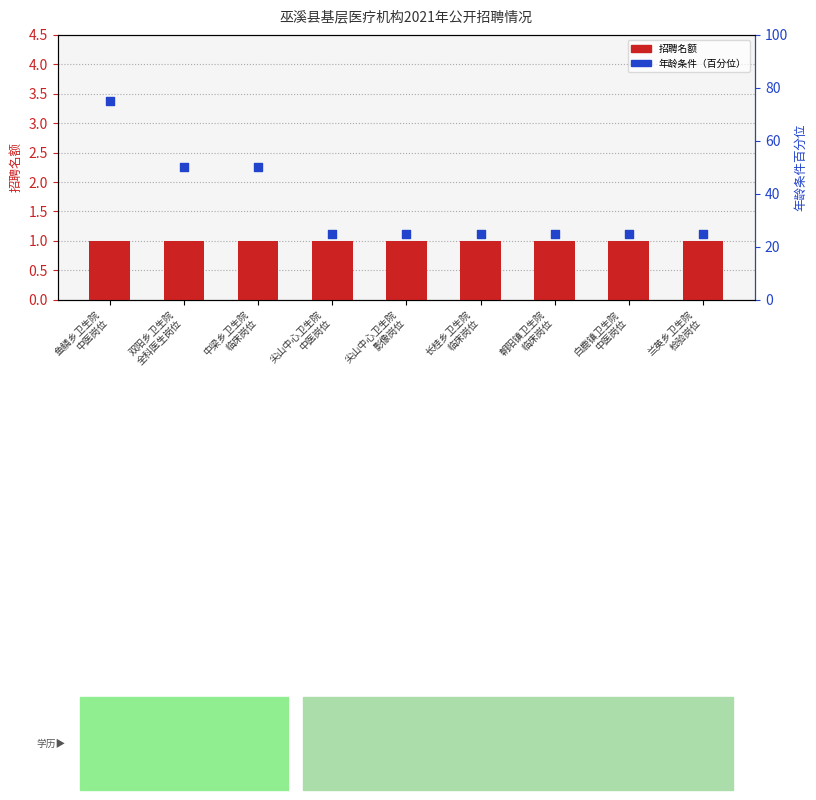

What are all the series names shown in the legend?

招聘名额, 年龄条件（百分位）